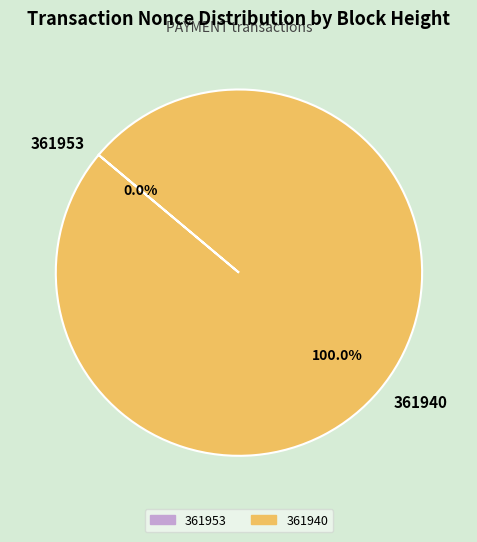

Which category accounts for the majority?

361940